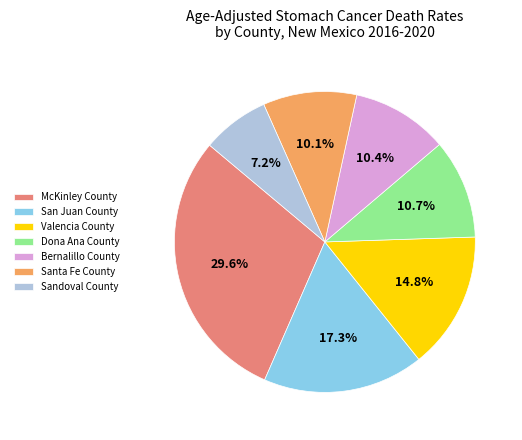

Does Santa Fe County account for over 50% of the chart?

No